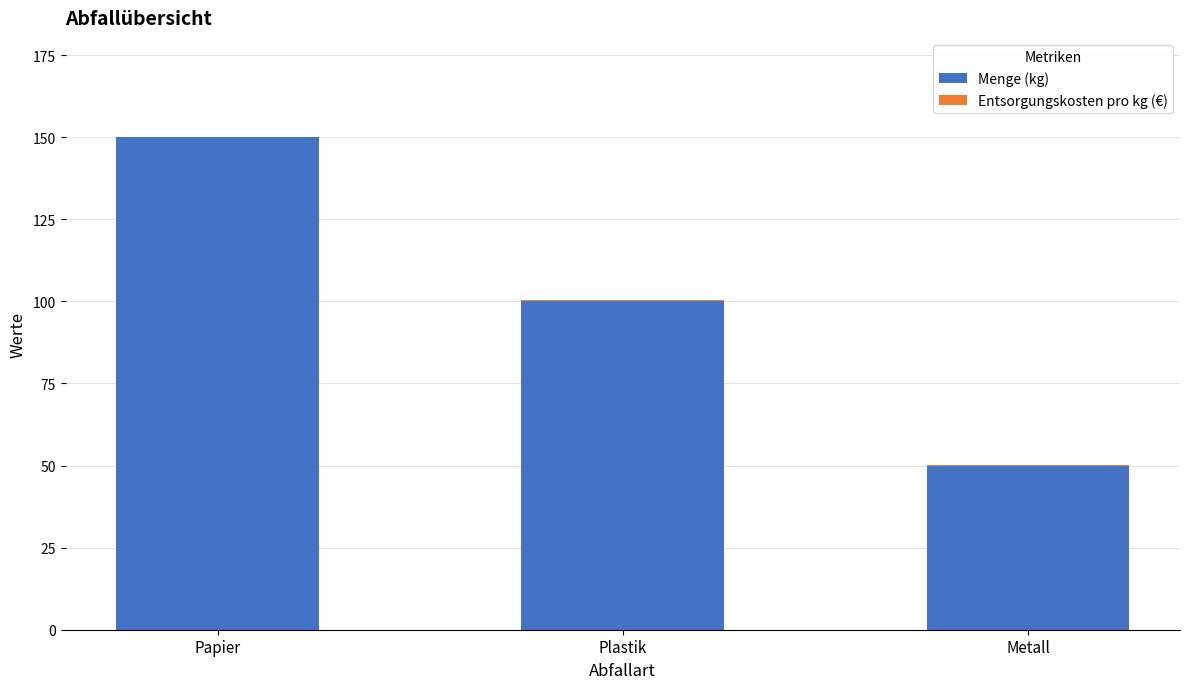

What is the sum of all Menge (kg) values?

300.0